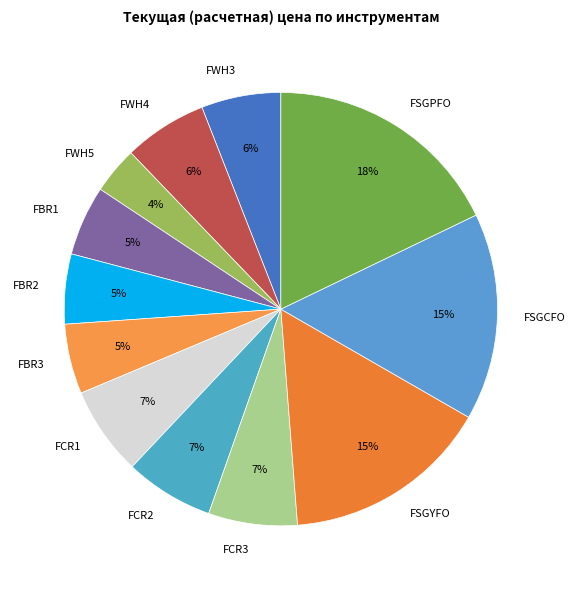

Is there any slice that represents more than half of the pie?

No